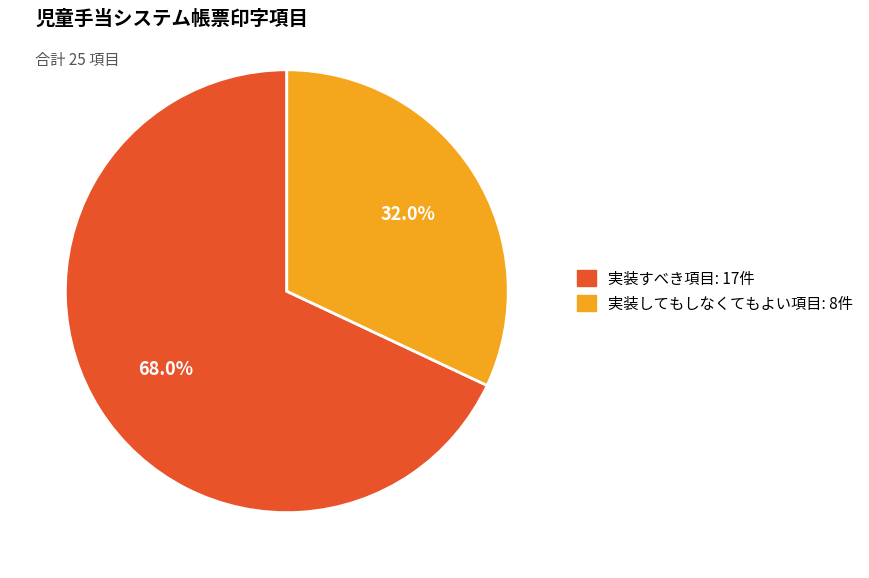

To the nearest percent, what is the average slice percentage?

50%